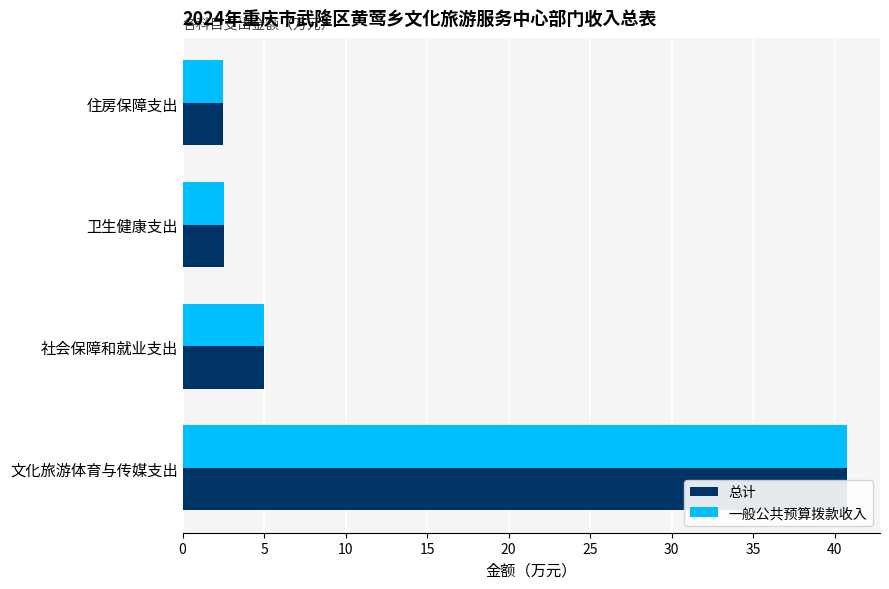

Is it true that 一般公共预算拨款收入 equals 1.2 at 住房保障支出?

False